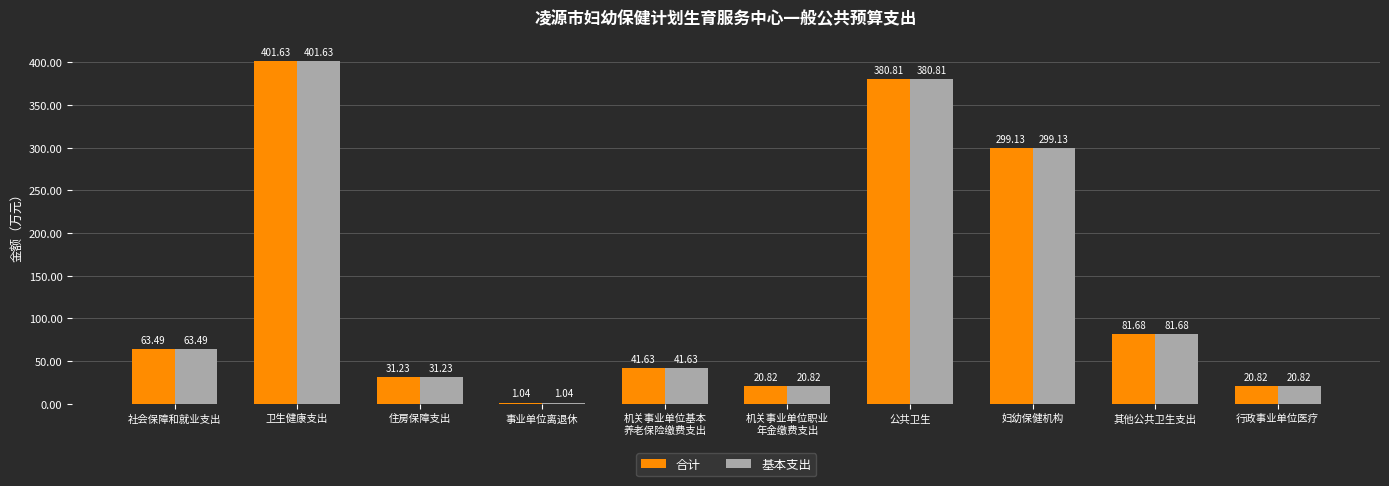

True or false: 合计 has a value of 225.4 at 公共卫生.

False